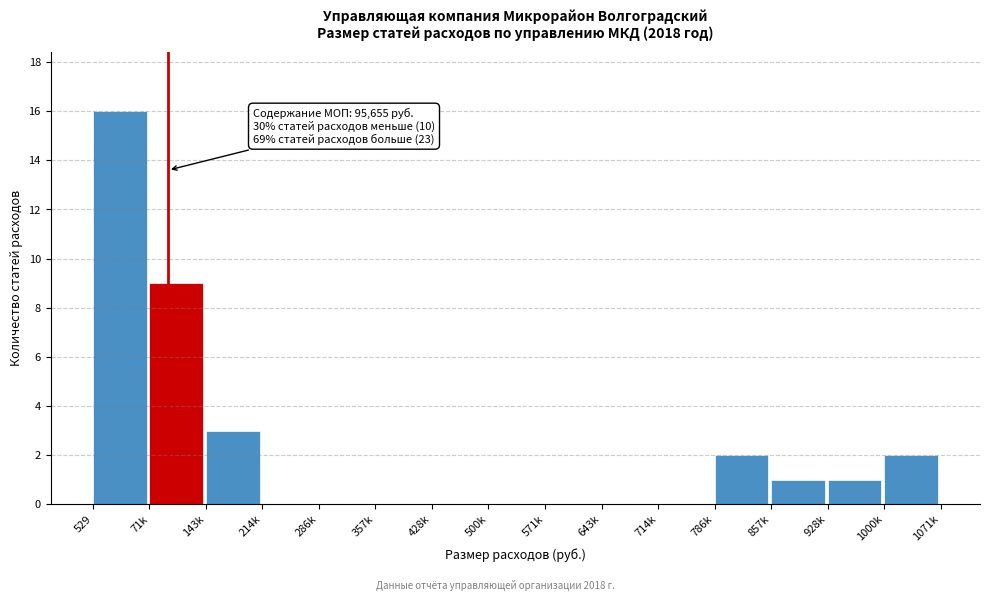

Reading left to right, transcribe all the data shown in this chart.

529=16	71k=9	143k=3	214k=0	286k=0	357k=0	428k=0	500k=0	571k=0	643k=0	714k=0	786k=2	857k=1	928k=1	1000k=2